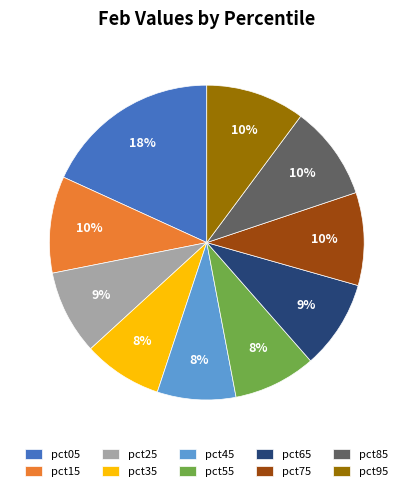

To the nearest percent, what percentage of the pie is pct25?

9%